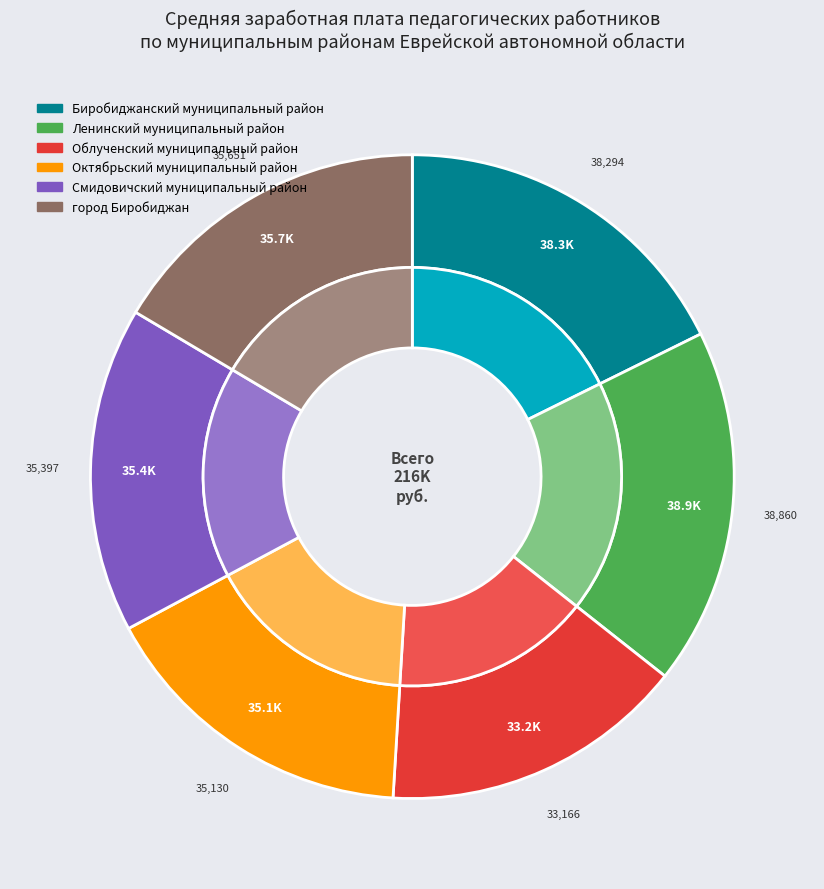

How much of the chart is everything except Октябрьский муниципальный район?

83.8%